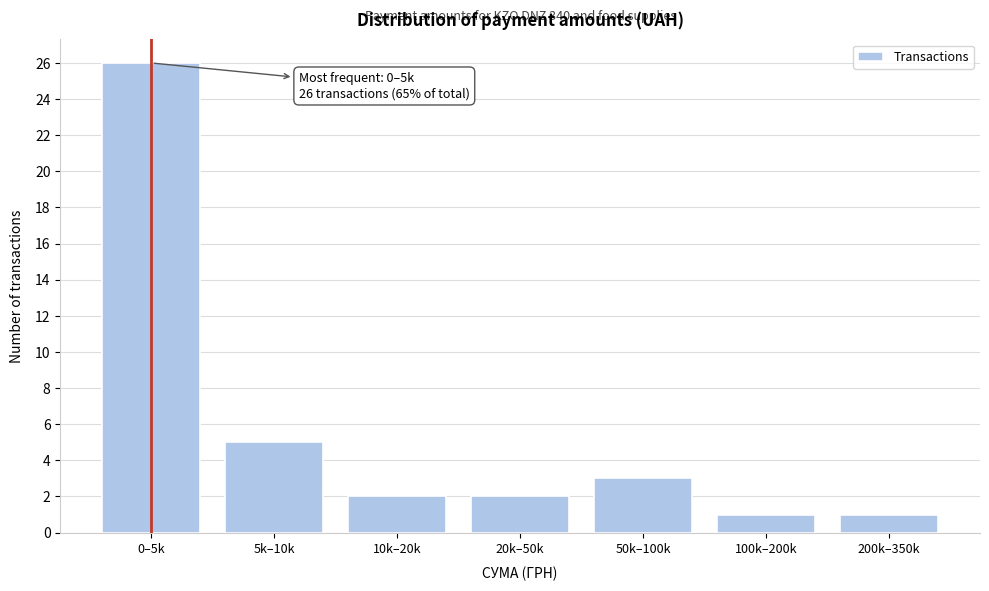

Reading left to right, what are all the values shown in this chart?

26	5	2	2	3	1	1